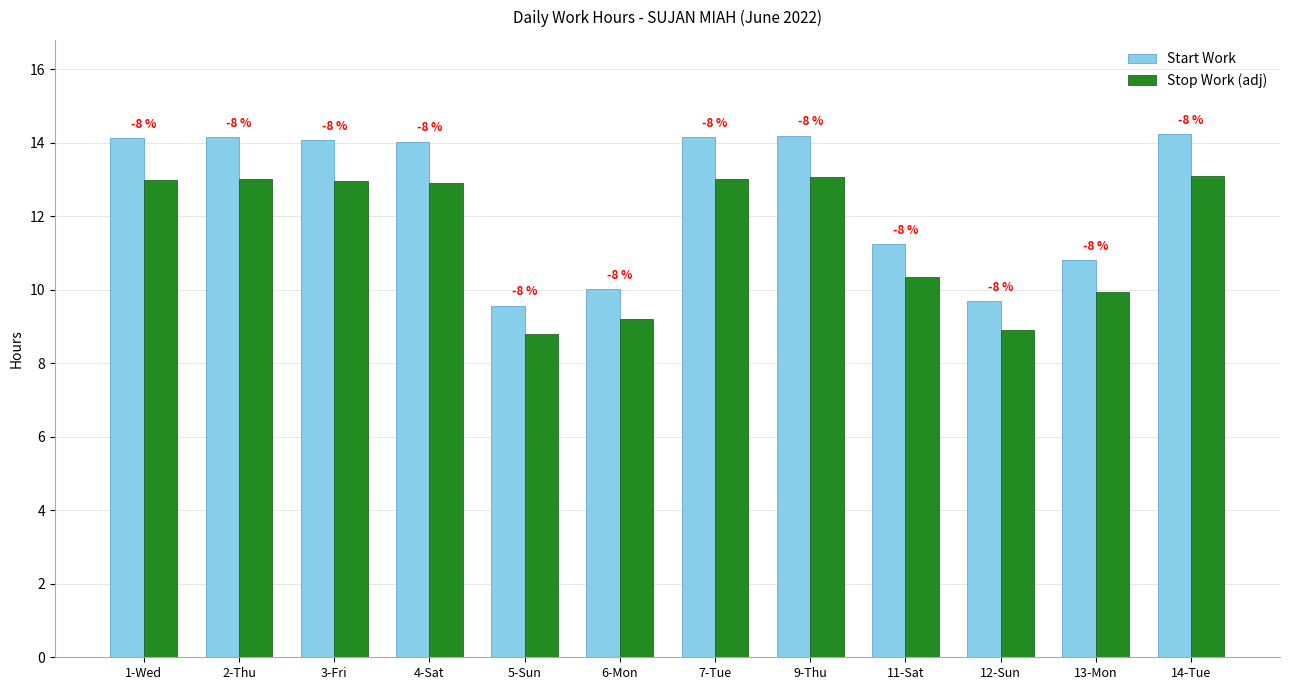

What position from the right is 12-Sun?

3